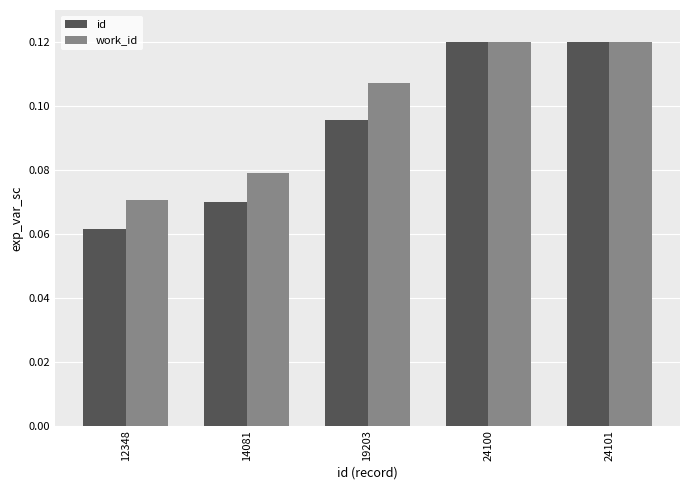

At which category does the chart reach its minimum across all series?

12348